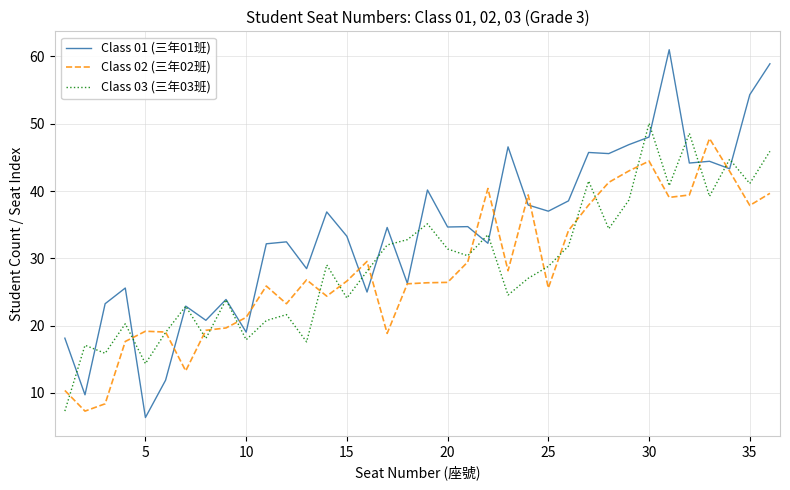

What is the minimum value shown in the chart?

6.3